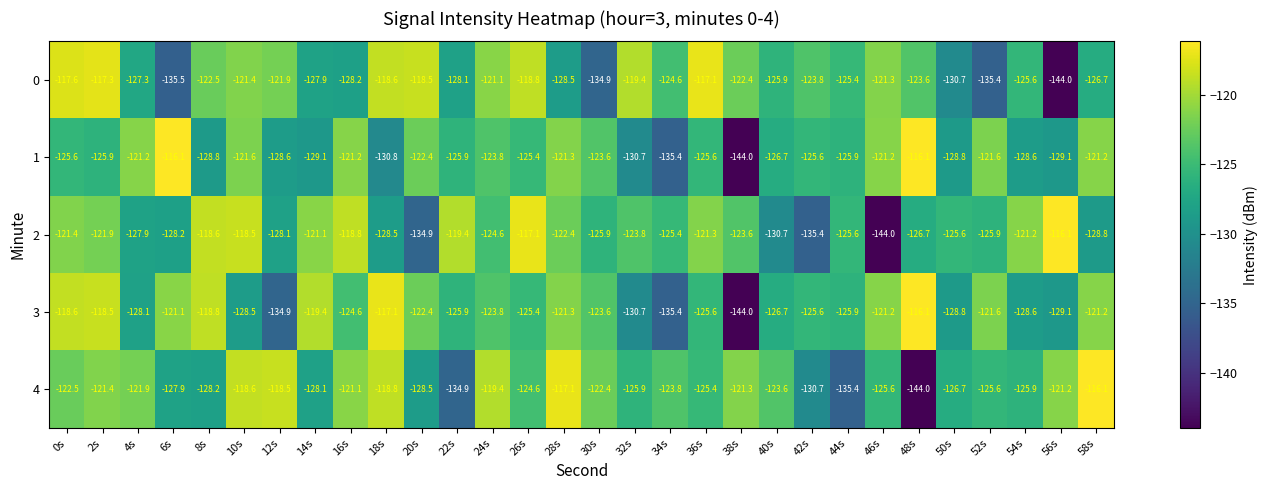

What is the average value of the 3 series?

-125.1